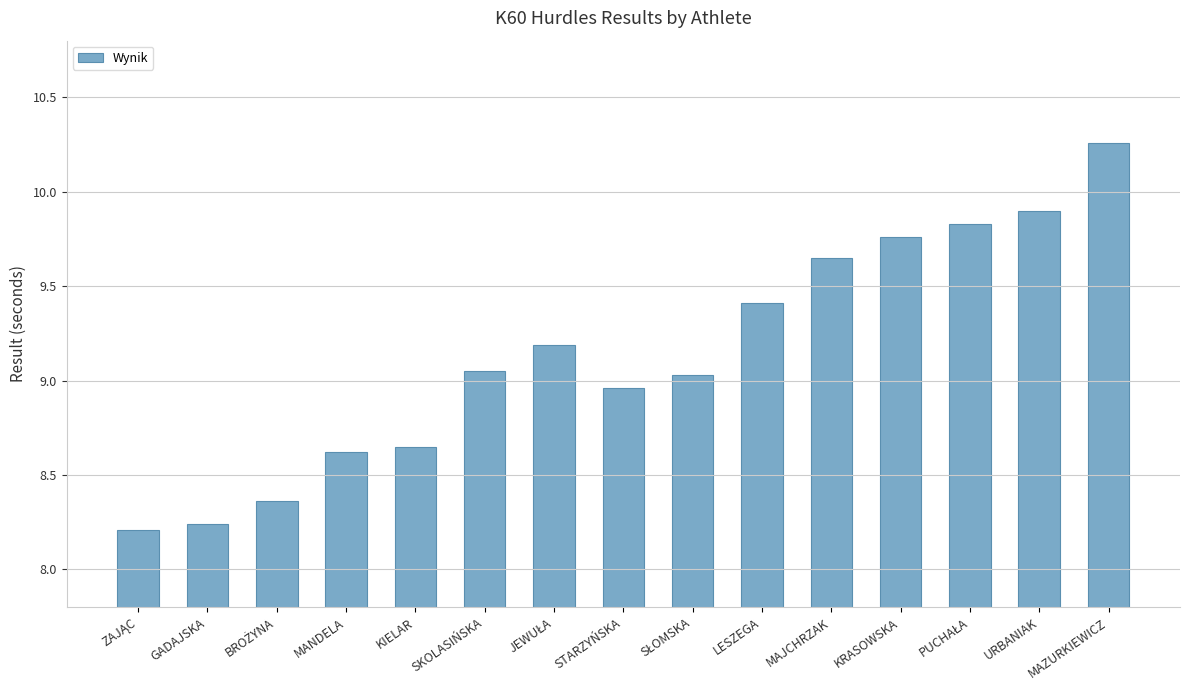

Approximately how many times larger is the value at LESZEGA compared to KIELAR?

1.1